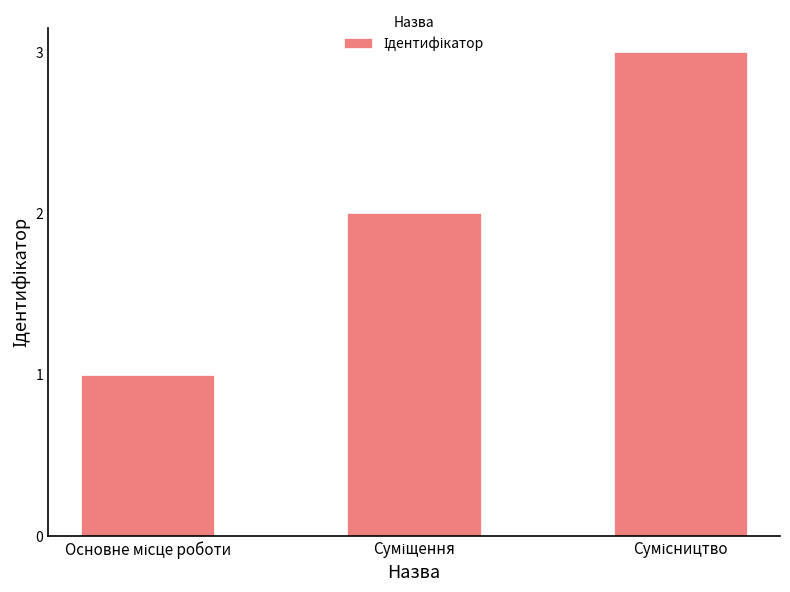

What is the greatest value displayed?

3